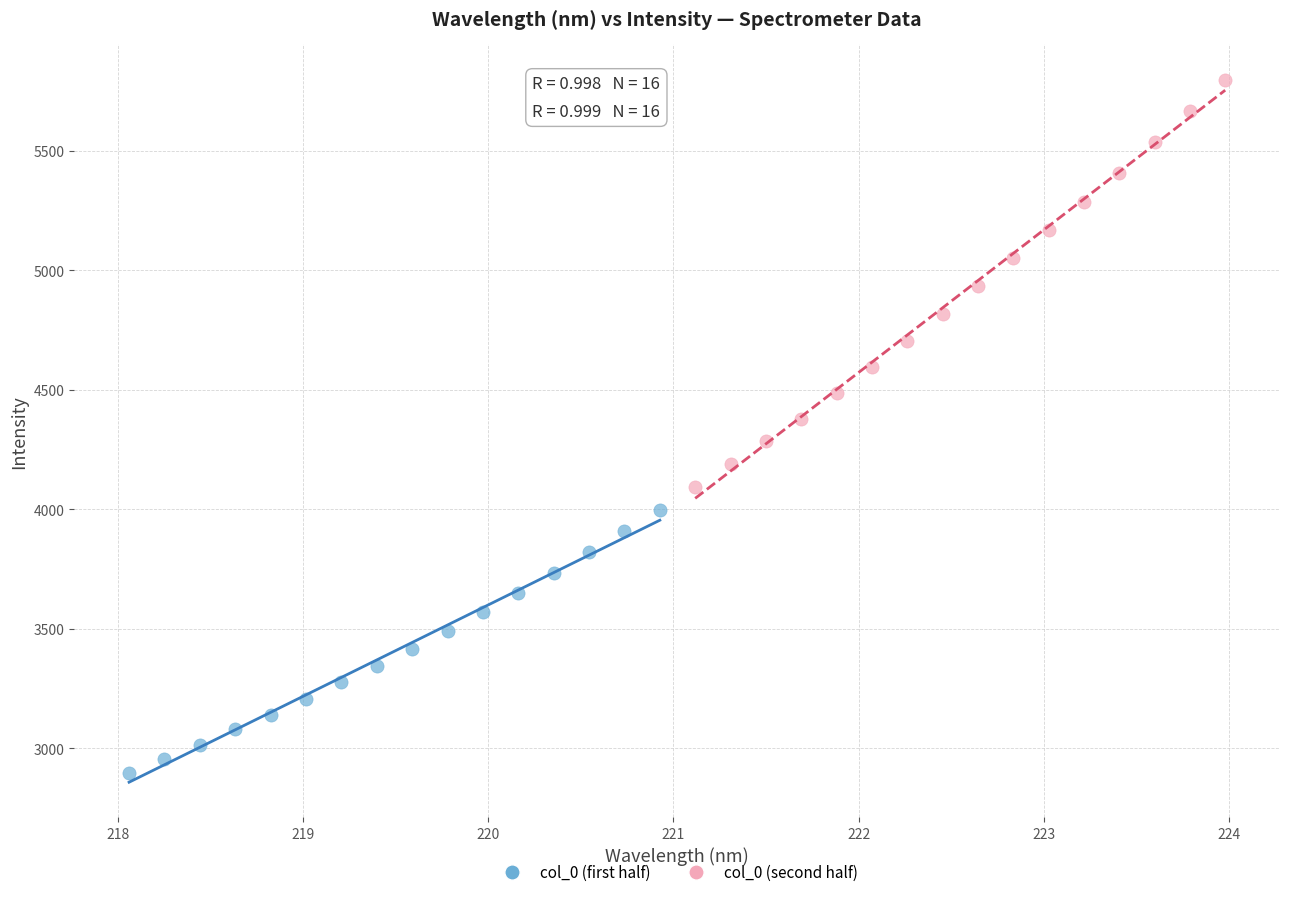

Which series has the largest Y range (max minus min)?

col_0 (second half)